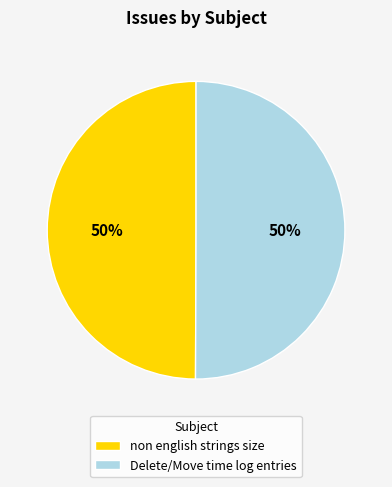

Approximately how many times larger is the value at non english strings size compared to Delete/Move time log entries?

1.0